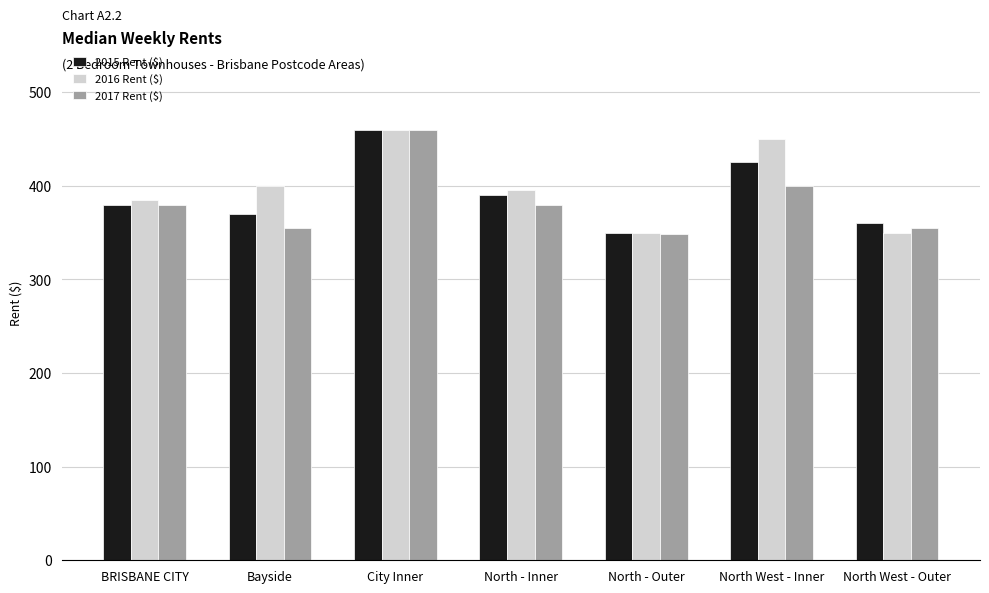

At which category is the sum across all series the highest?

City Inner